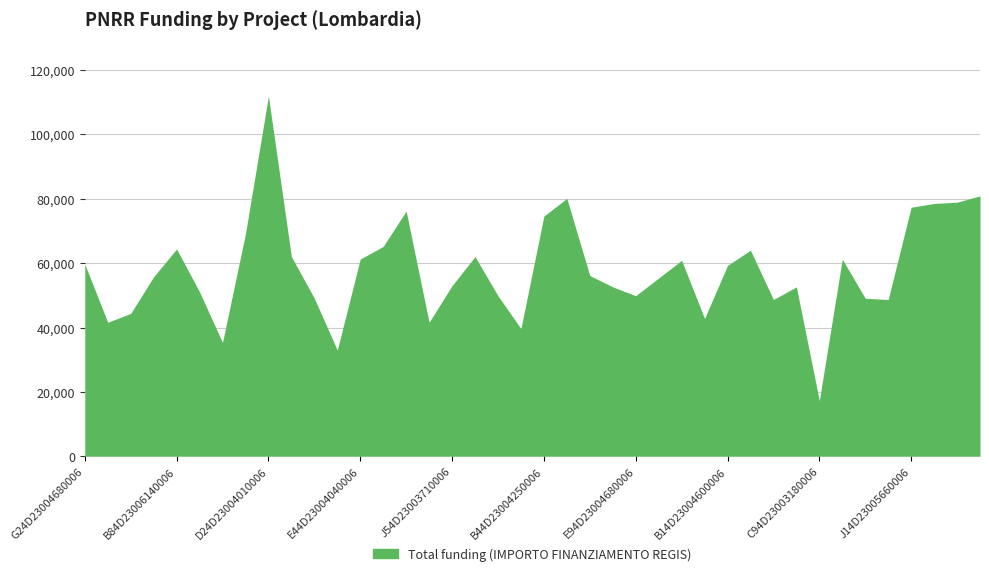

What is the ratio of the value at G44D23006420006 to the value at J84D23005830006?

0.7